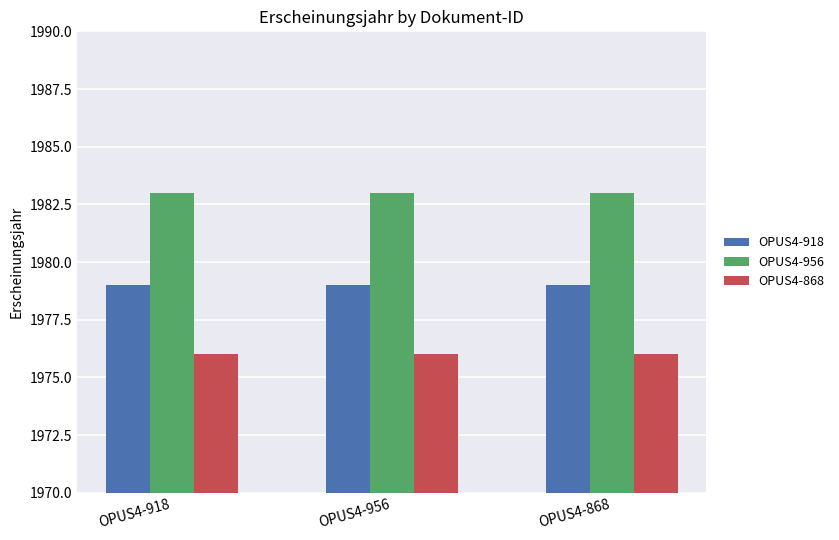

Reading left to right, transcribe all the data shown in this chart.

OPUS4-918: 1979	1979	1979
OPUS4-956: 1983	1983	1983
OPUS4-868: 1976	1976	1976